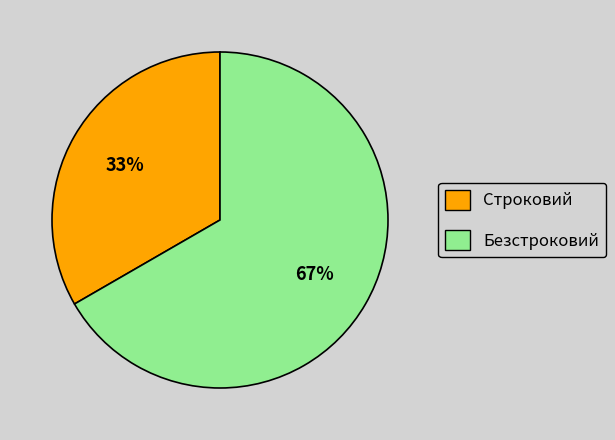

Does Строковий represent more than half of the total?

No